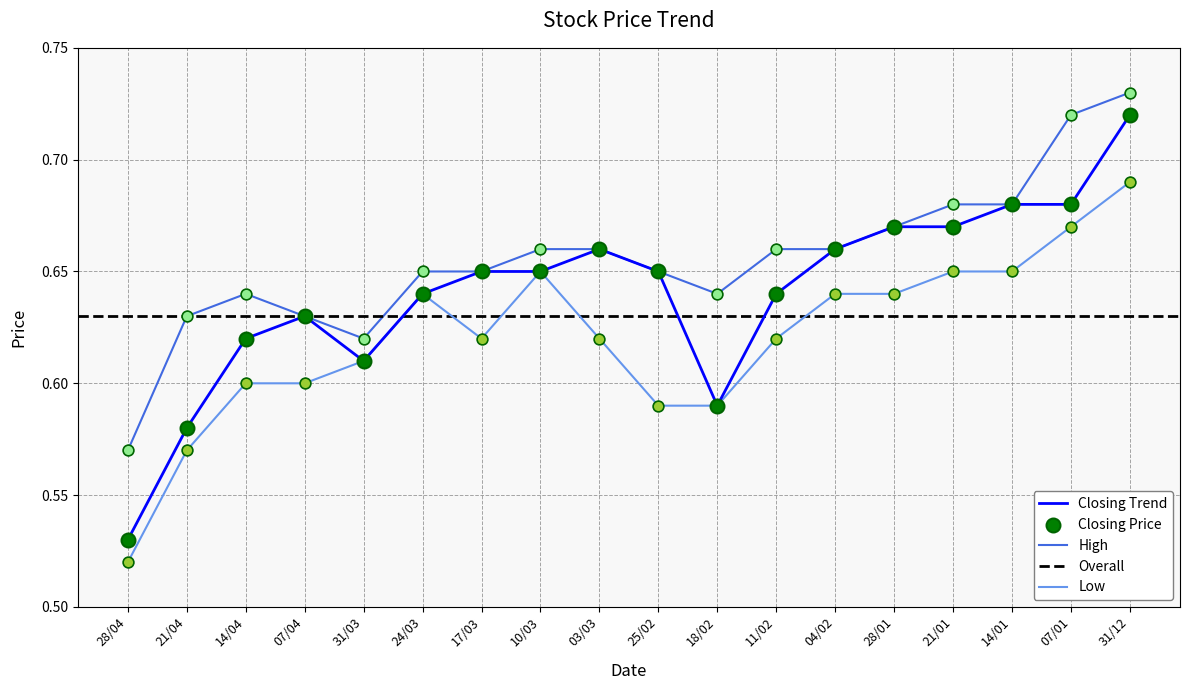

At which category is the sum across all series the highest?

31/12